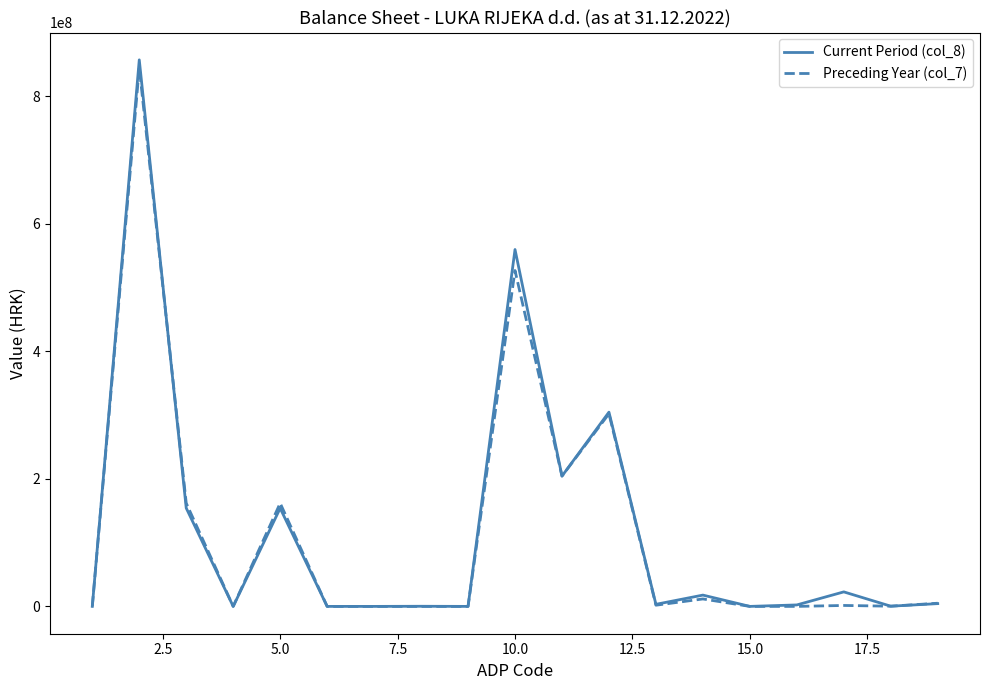

What is the difference between the maximum and minimum values in the Preceding Year (col_7) series?

844566176